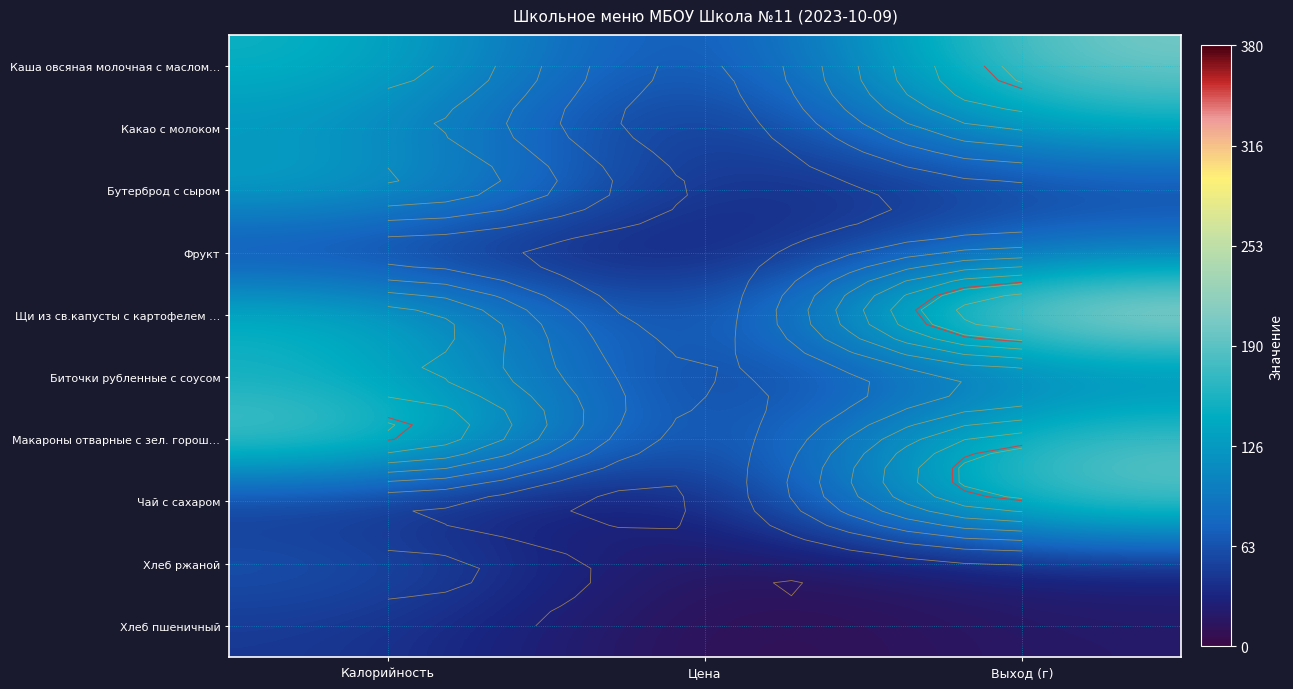

List the labels in order of Биточки рубленные с соусом value, smallest first.

Цена, Выход (г), Калорийность